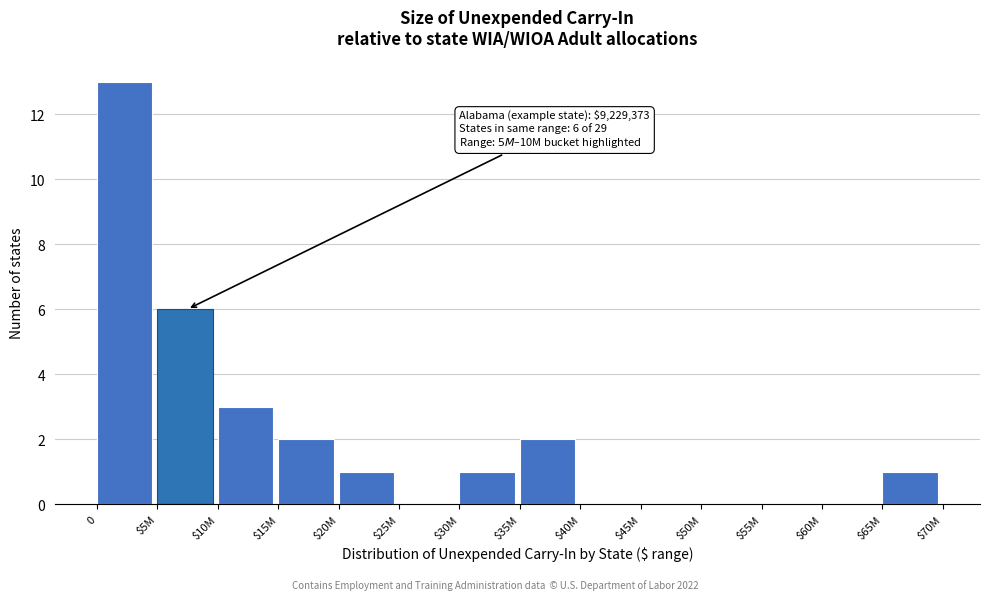

The chart shows a value of 3 at $10M. True or false?

True